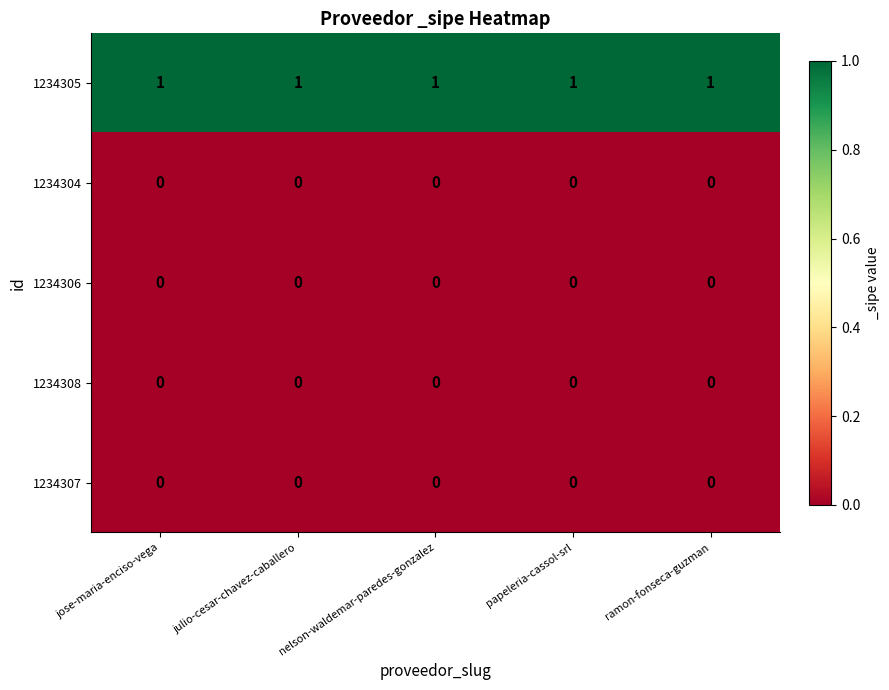

Which series has the largest total across all categories?

1234305